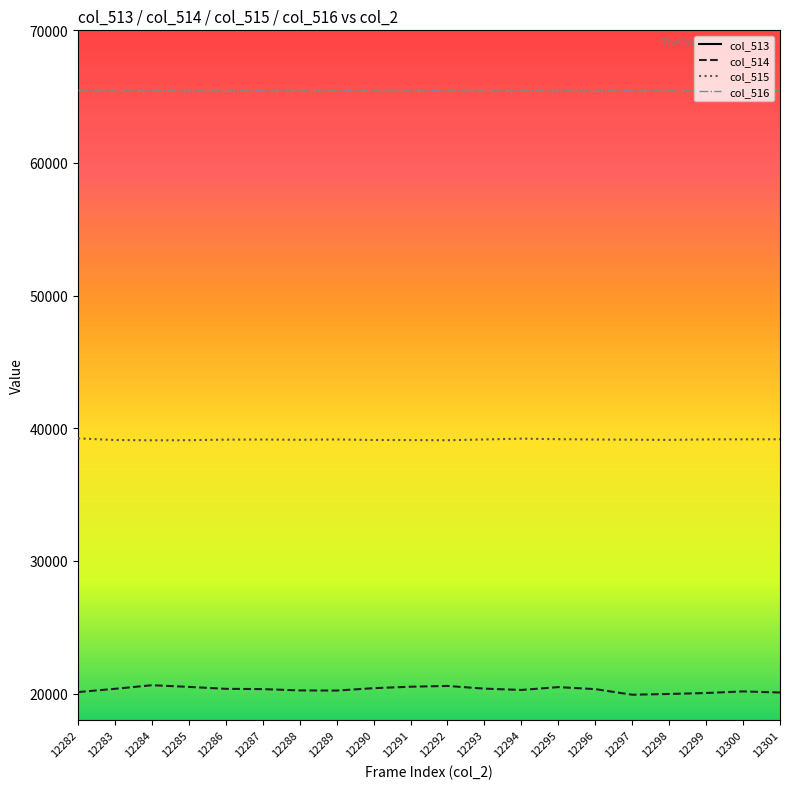

True or false: col_515 and col_514 cross at least once.

False